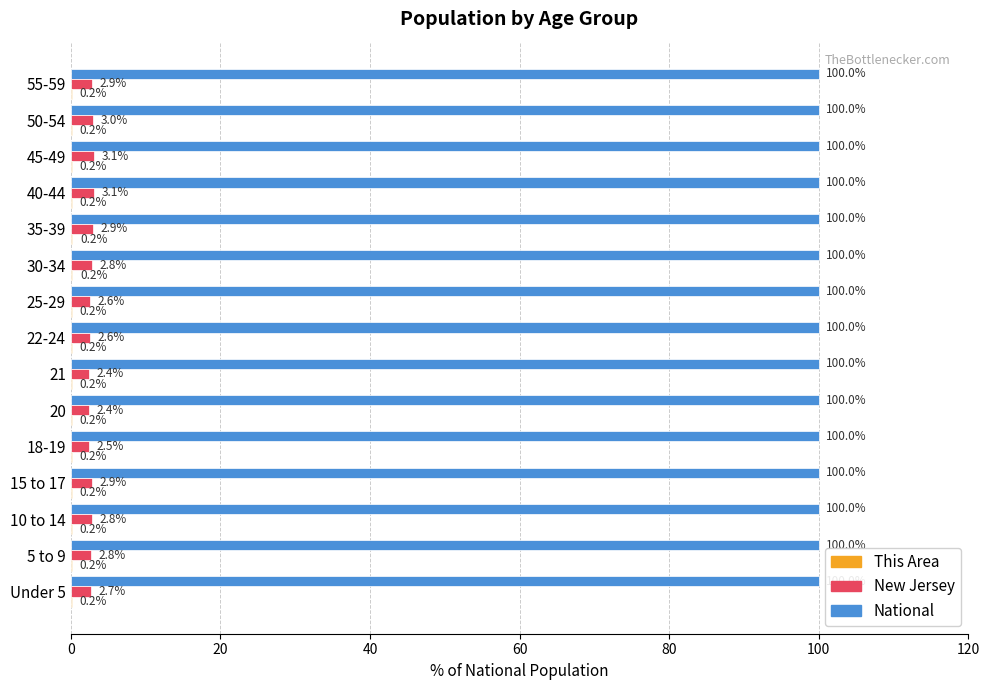

What is the average value of the New Jersey series?

2.8